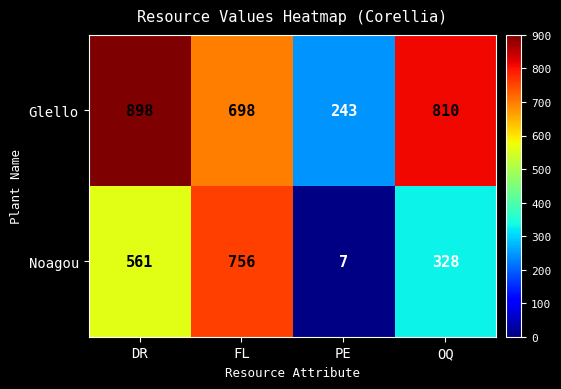

List the series in order of their peak value, lowest first.

Noagou, Glello